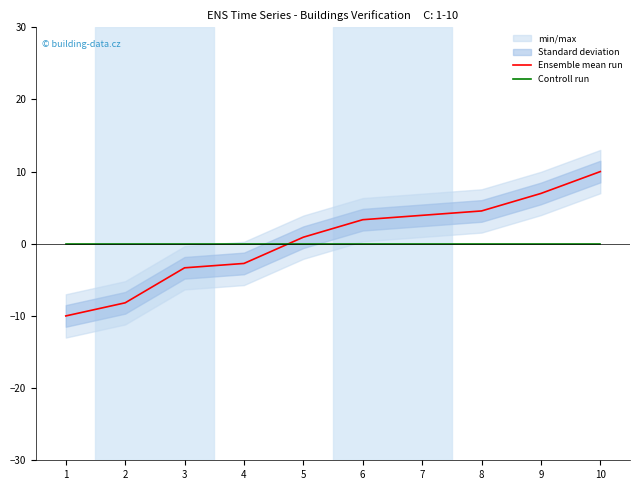

Which has a higher value, 10 or 8?

10